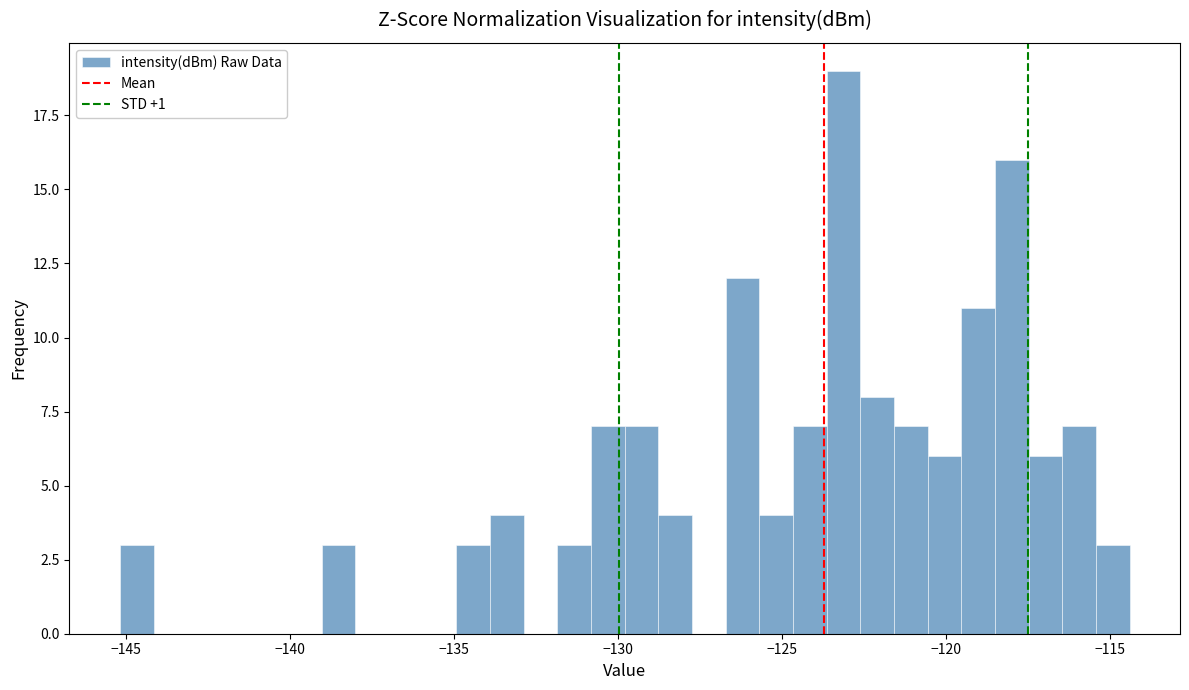

Read against the x-axis, roughly where is the centre of the tallest bar?

-123.0